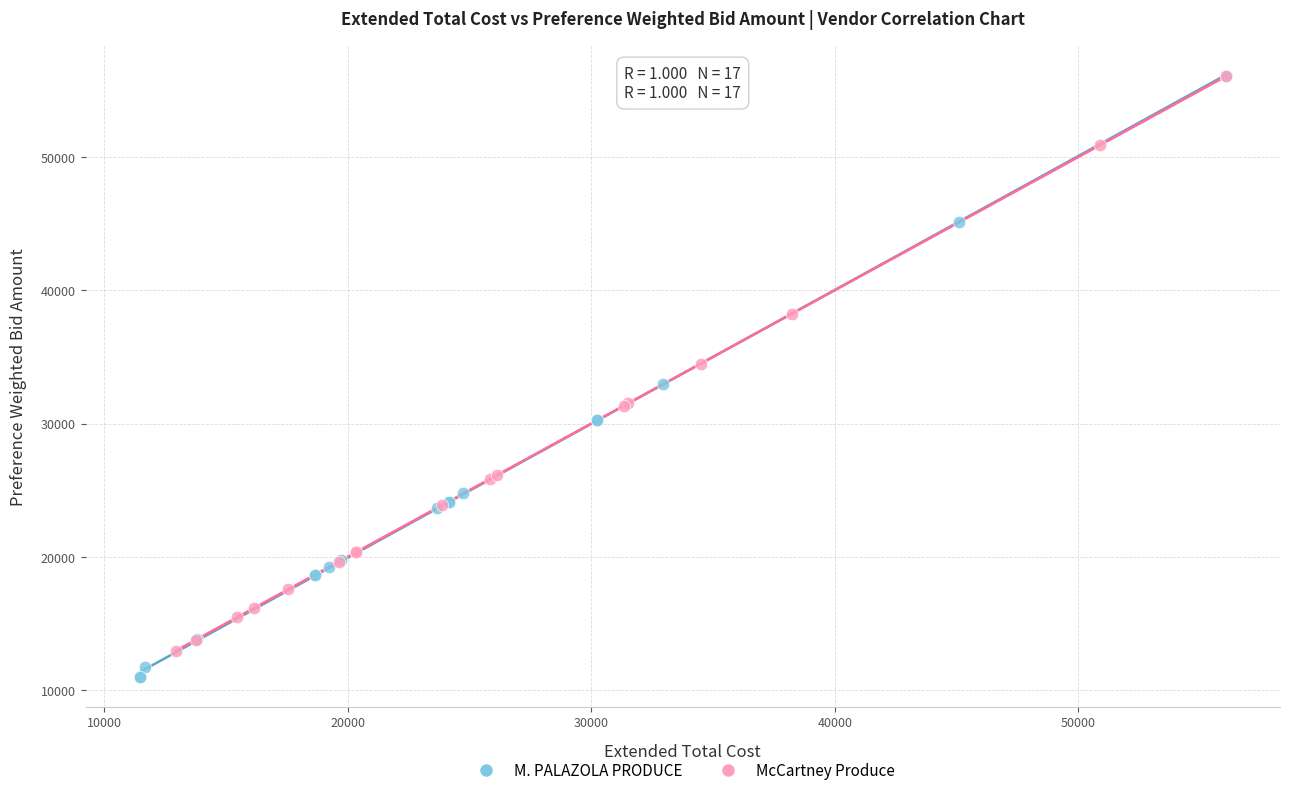

Which series reaches the minimum Y coordinate?

M. PALAZOLA PRODUCE